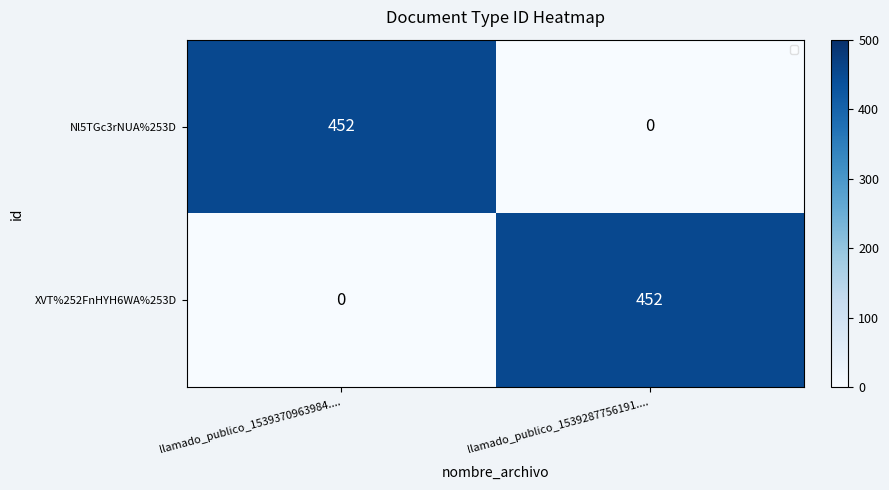

True or false: Nl5TGc3rNUA%253D has a value of 452 at llamado_publico_1539370963984.....

True